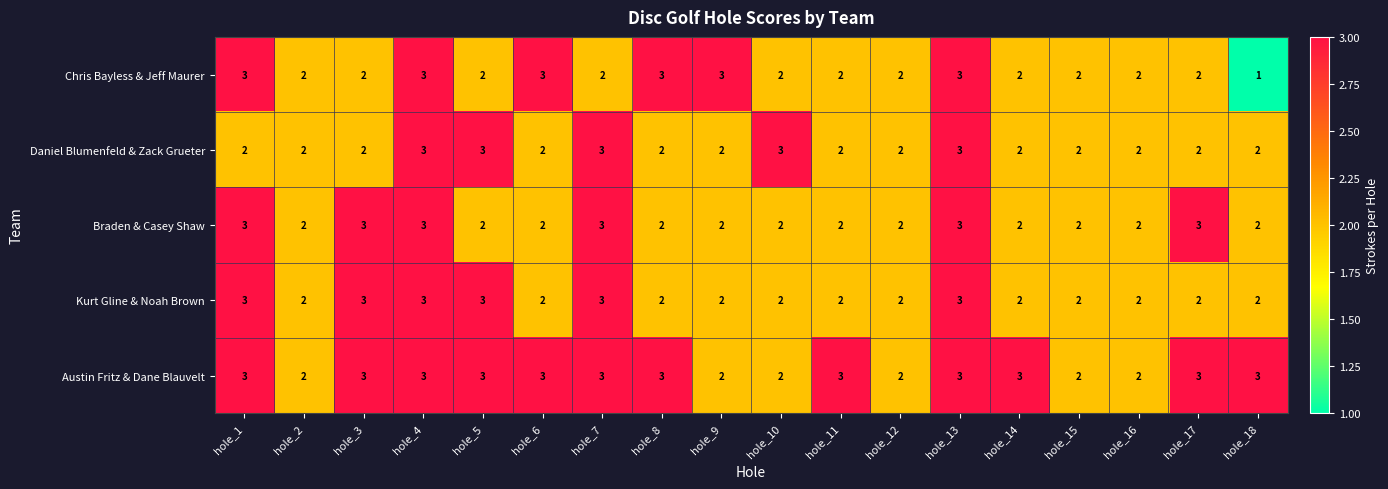

Between hole_12 and hole_14, which series saw the biggest shift?

Austin Fritz & Dane Blauvelt